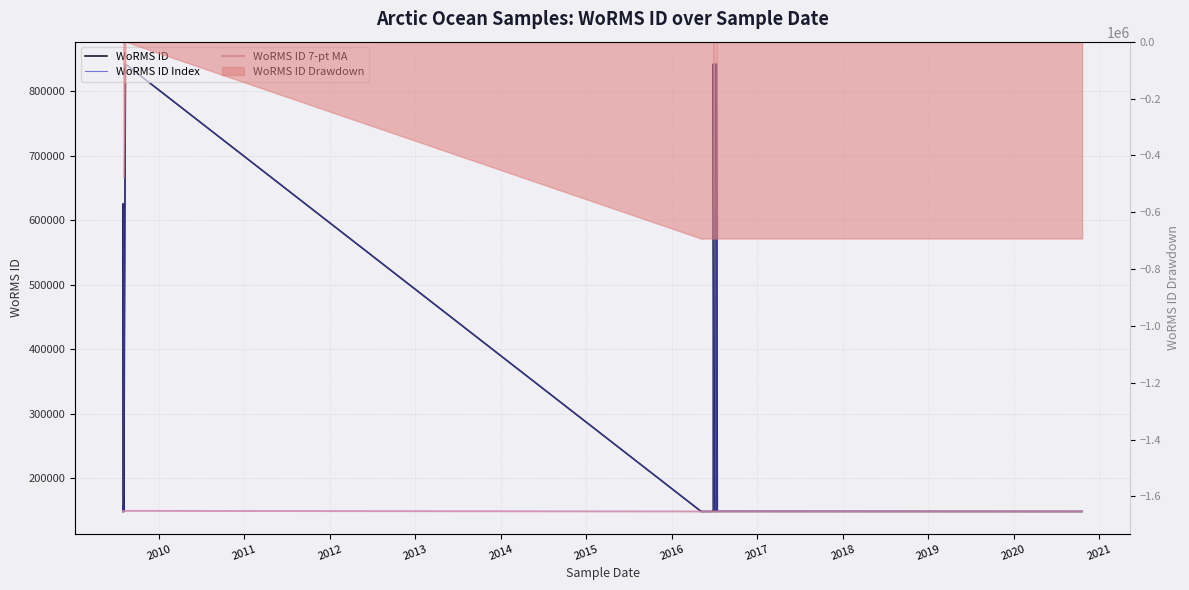

How many data points does each series have?

38